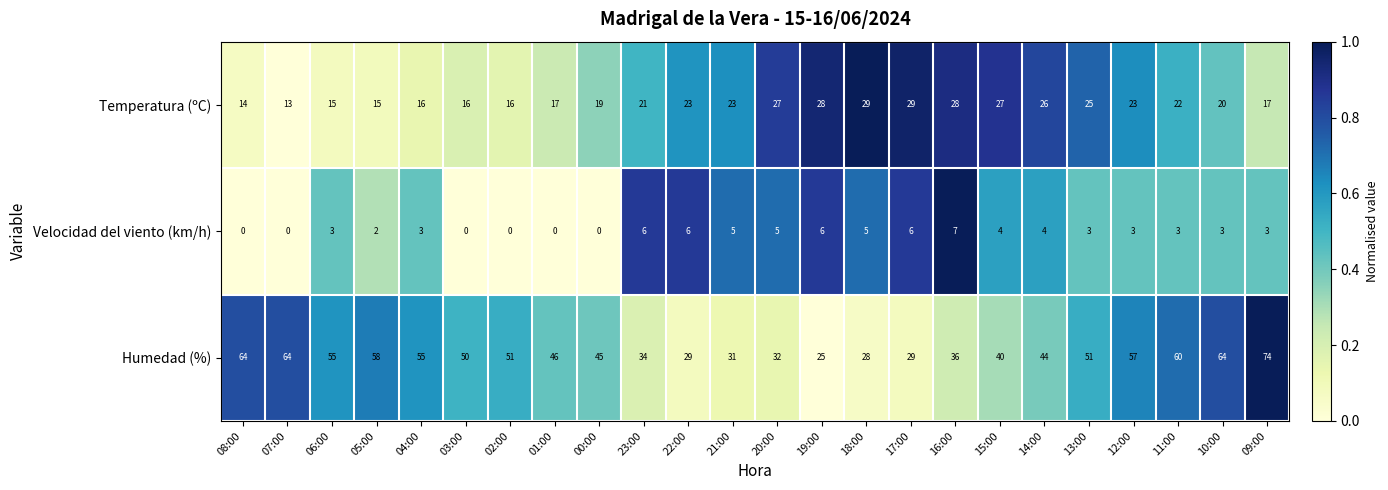

Count the number of categories in the chart.

24